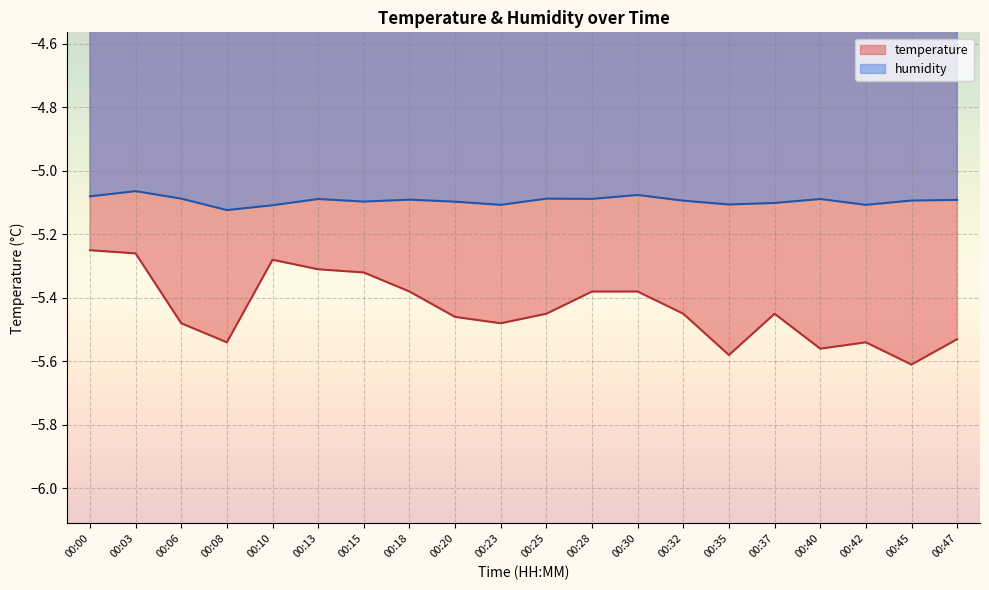

Reading left to right, transcribe all the data shown in this chart.

temperature: -5.2	-5.3	-5.5	-5.5	-5.3	-5.3	-5.3	-5.4	-5.5	-5.5	-5.5	-5.4	-5.4	-5.5	-5.6	-5.5	-5.6	-5.5	-5.6	-5.5
humidity: -5.1	-5.1	-5.1	-5.1	-5.1	-5.1	-5.1	-5.1	-5.1	-5.1	-5.1	-5.1	-5.1	-5.1	-5.1	-5.1	-5.1	-5.1	-5.1	-5.1